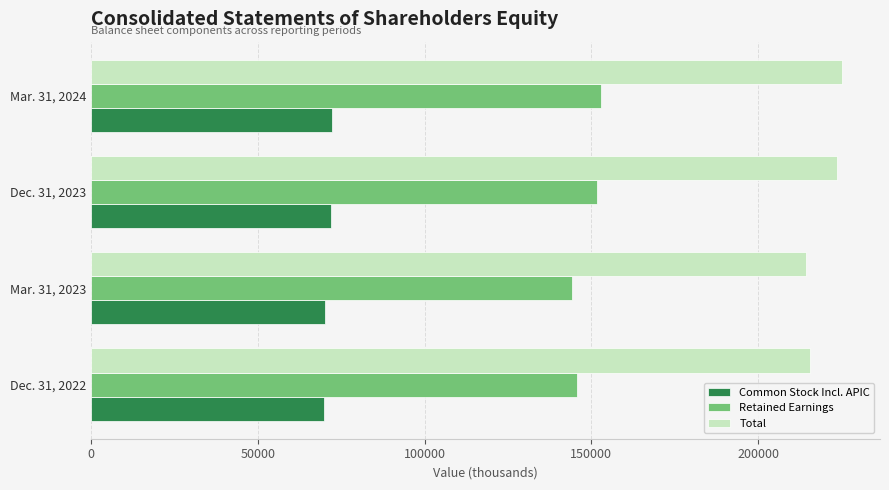

Rank the series by their maximum value, from highest to lowest.

Total, Retained Earnings, Common Stock Incl. APIC